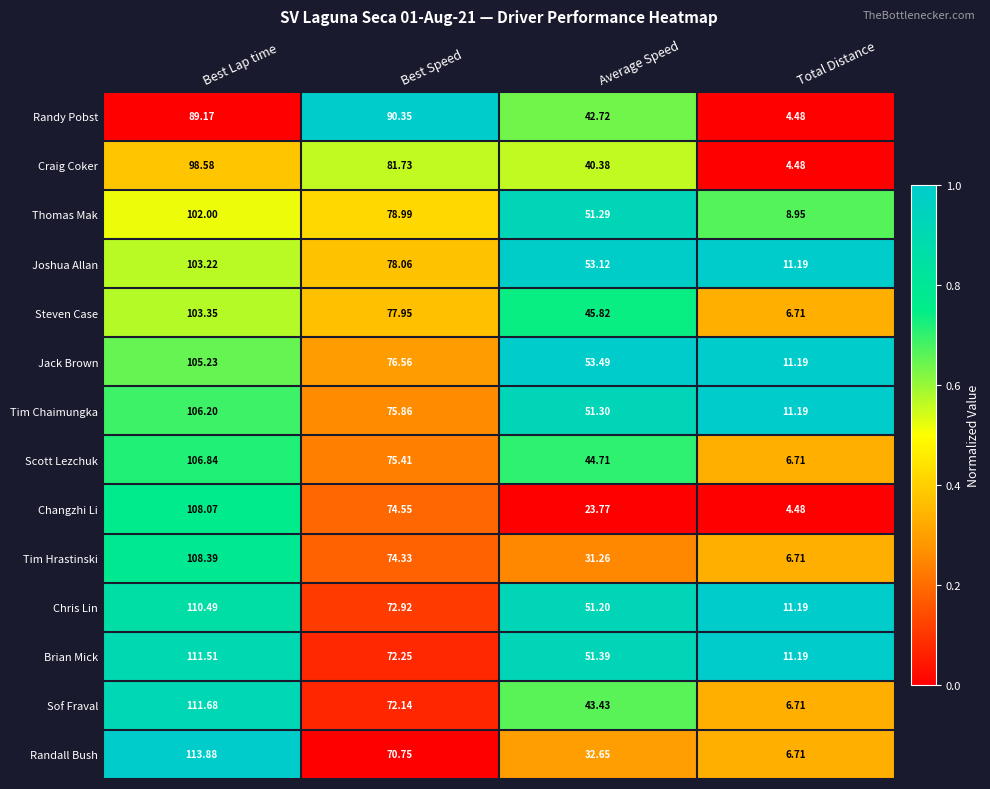

At which category is the sum across all series the highest?

Best Lap time